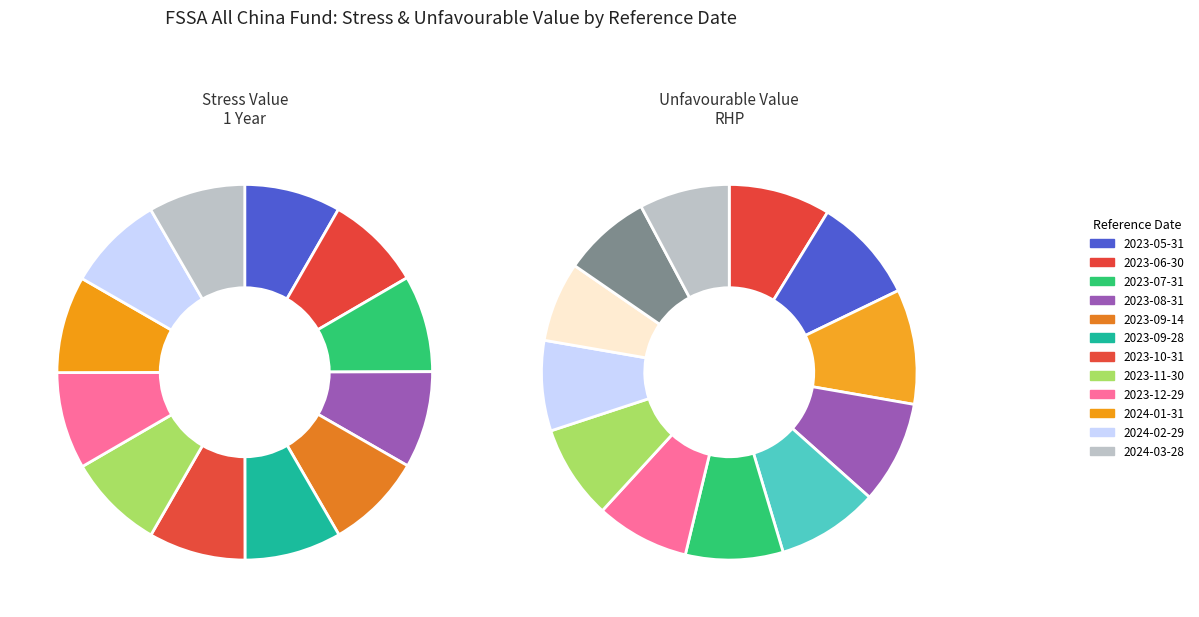

Is there a majority slice in this chart?

No